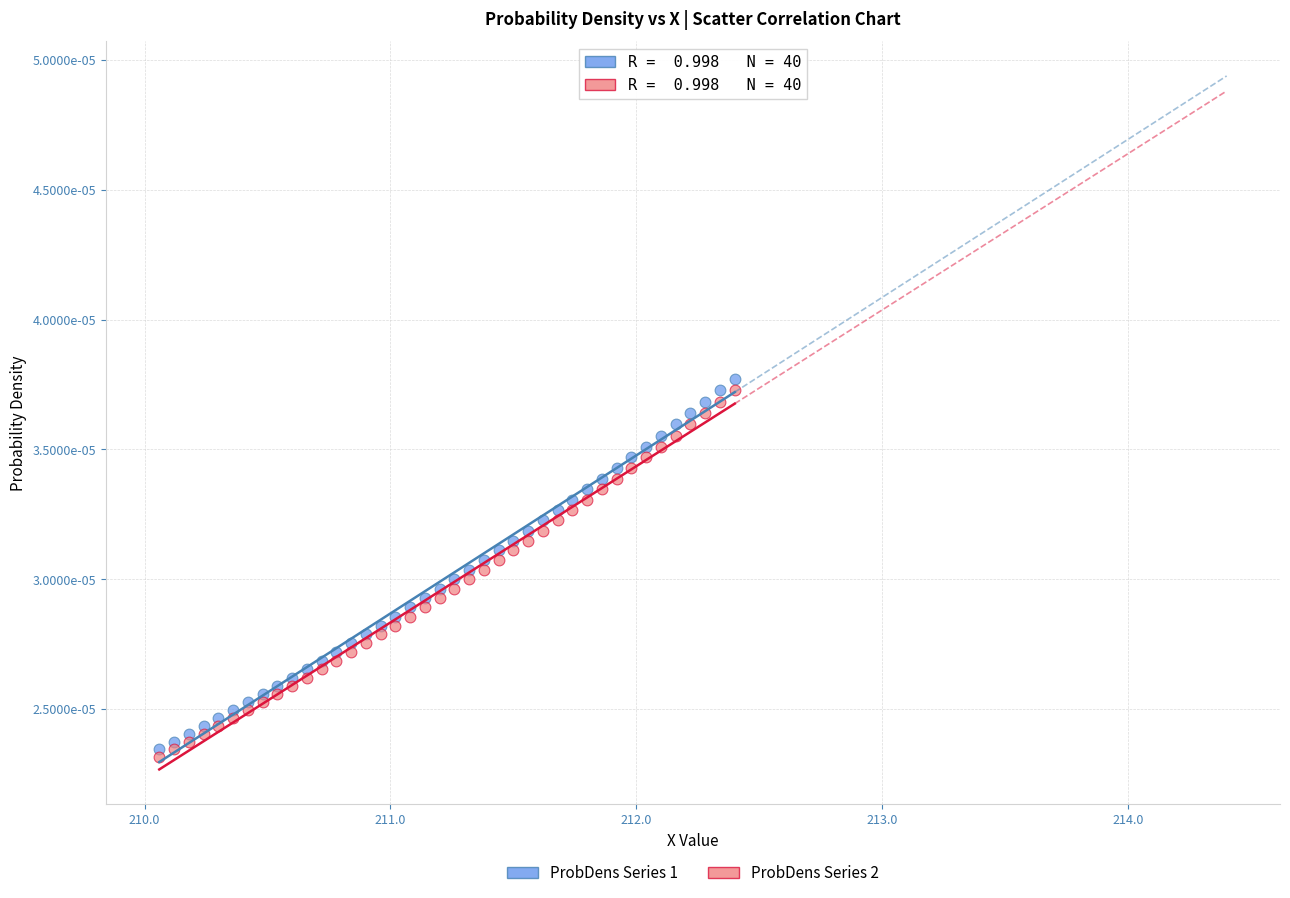

Which series reaches the minimum Y coordinate?

ProbDens Series 2